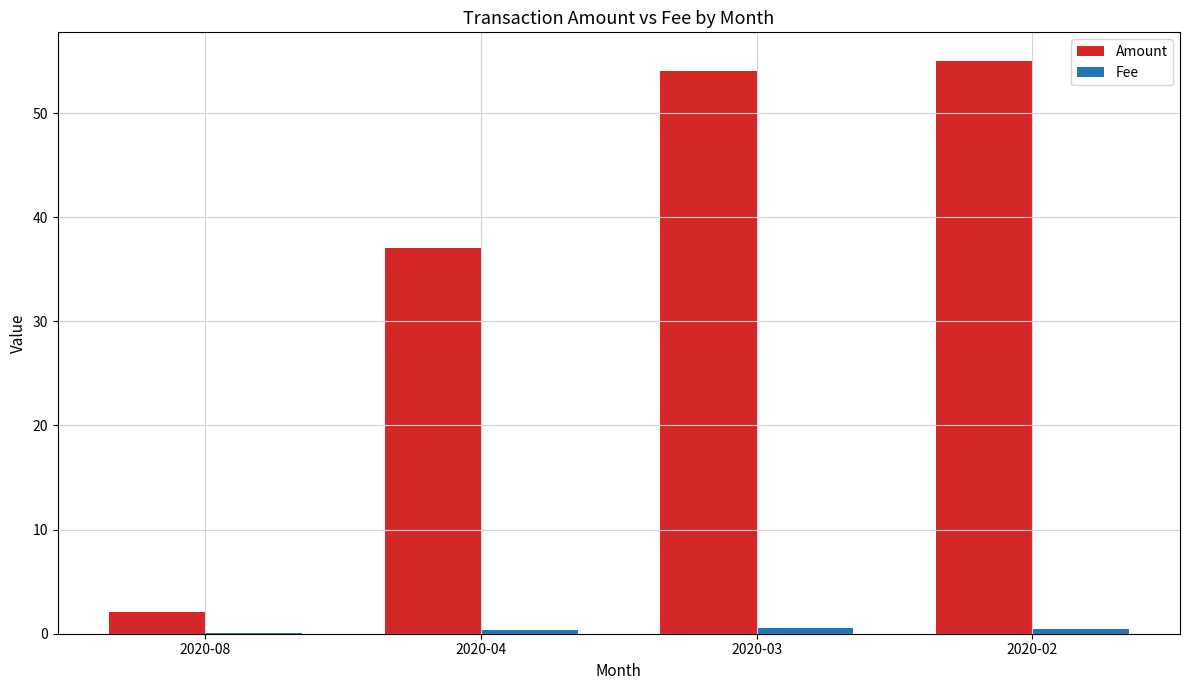

Which series has the largest total across all categories?

Amount